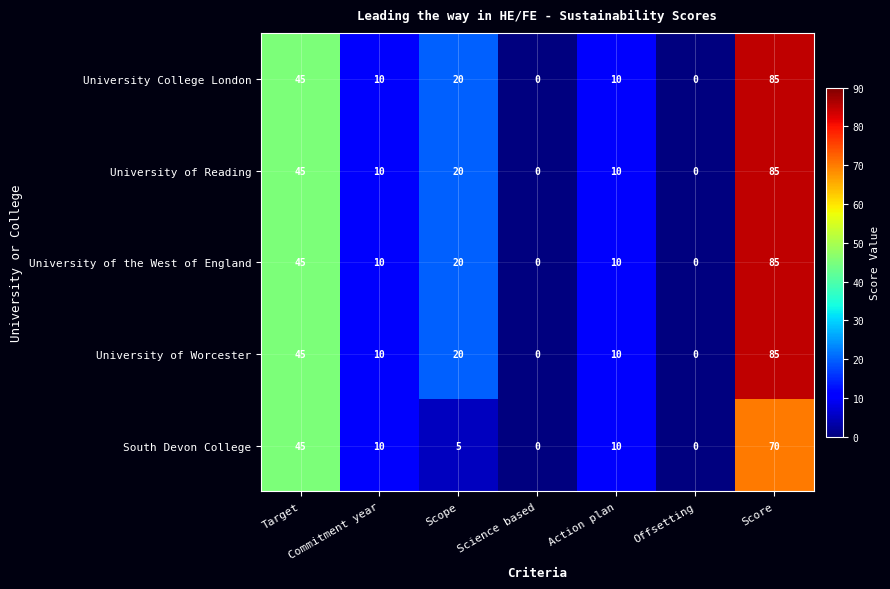

Count the University of Reading values in the range 0 to 45.

6